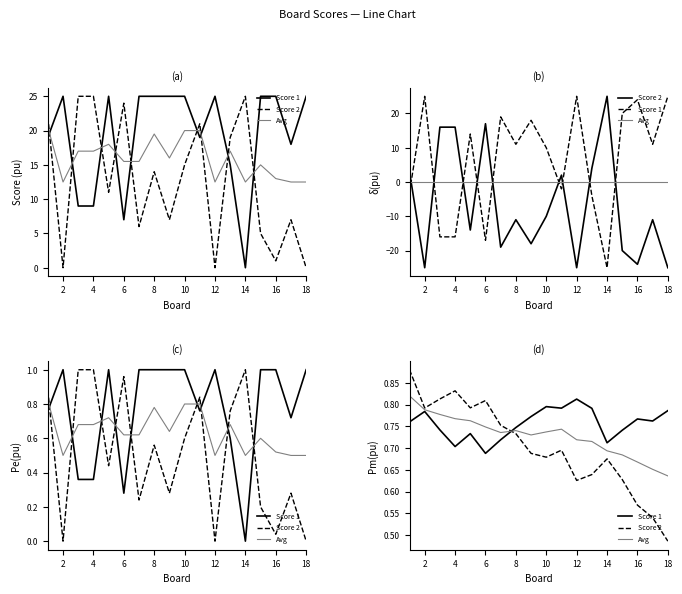

Rank the series at 8 from highest to lowest value.

Score 1, Avg, Score 2